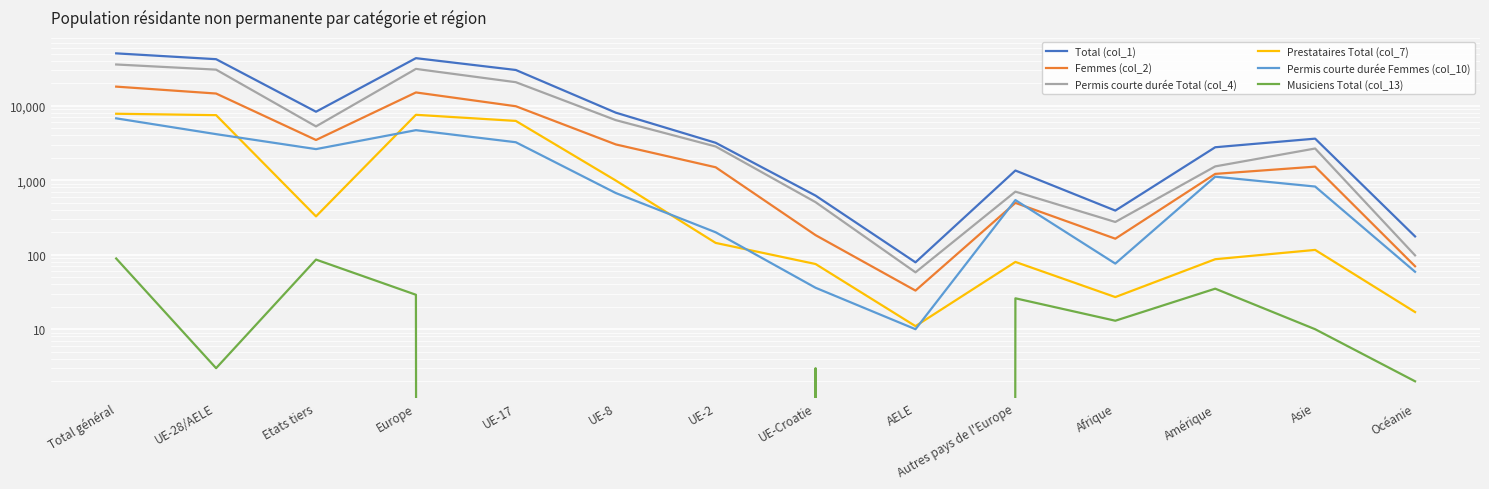

Reading left to right, transcribe all the data shown in this chart.

Total (col_1): 50385	42085	8300	43434	30142	8065	3178	621	79	1349	391	2769	3611	176
Femmes (col_2): 18026	14561	3465	15057	9832	3022	1491	183	33	496	164	1215	1520	70
Permis courte durée Total (col_4): 35736	30463	5273	31165	20663	6401	2834	507	58	702	275	1532	2663	98
Prestataires Total (col_7): 7795	7468	327	7548	6247	991	144	75	11	80	27	87	116	17
Permis courte durée Femmes (col_10): 6765	4151	2614	4692	3232	673	200	36	10	541	76	1115	822	59
Musiciens Total (col_13): 89	3	86	29	0	0	0	3	0	26	13	35	10	2